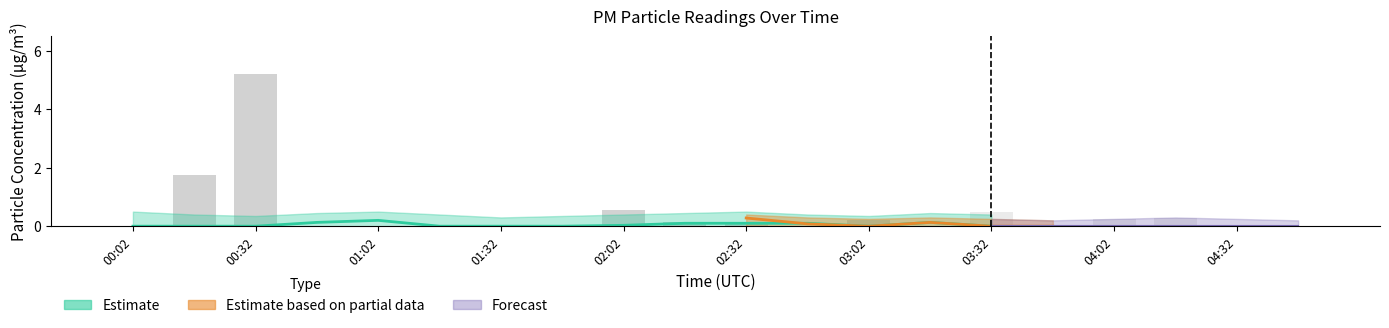

Reading left to right, transcribe all the data shown in this chart.

0.0	1.8	5.2	0.0	0.0	0.0	0.0	0.0	0.6	0.1	0.1	0.0	0.2	0.0